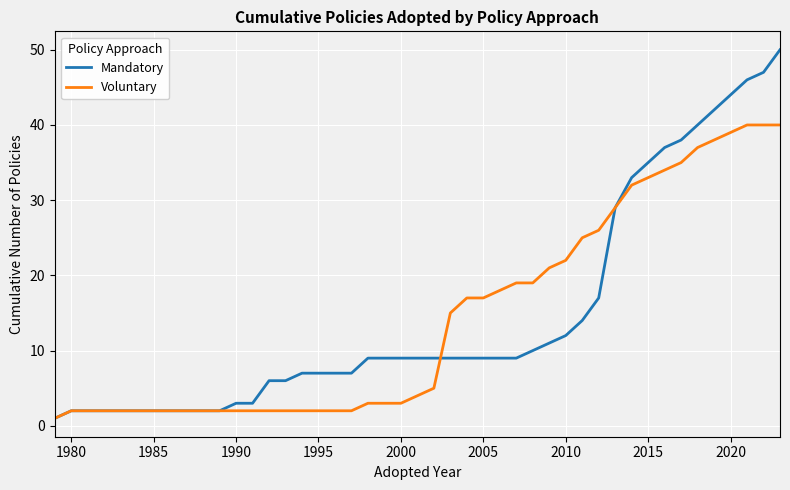

Rank the series by their maximum value, from lowest to highest.

Voluntary, Mandatory